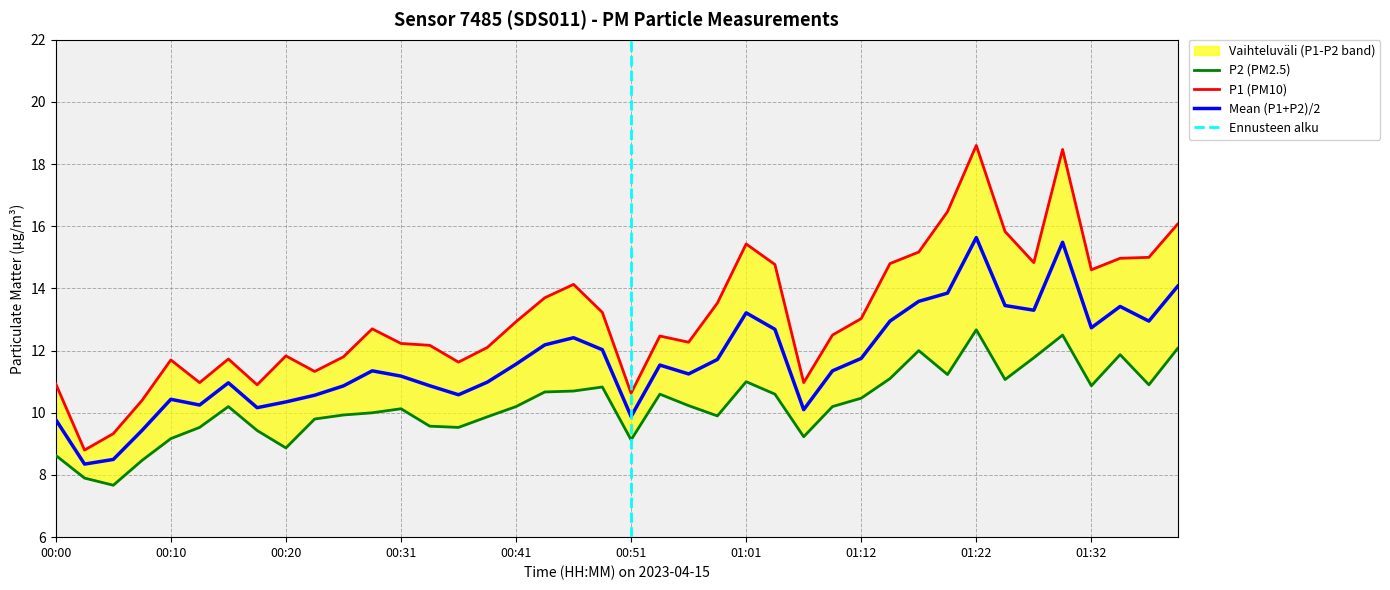

Count the number of categories in the chart.

40